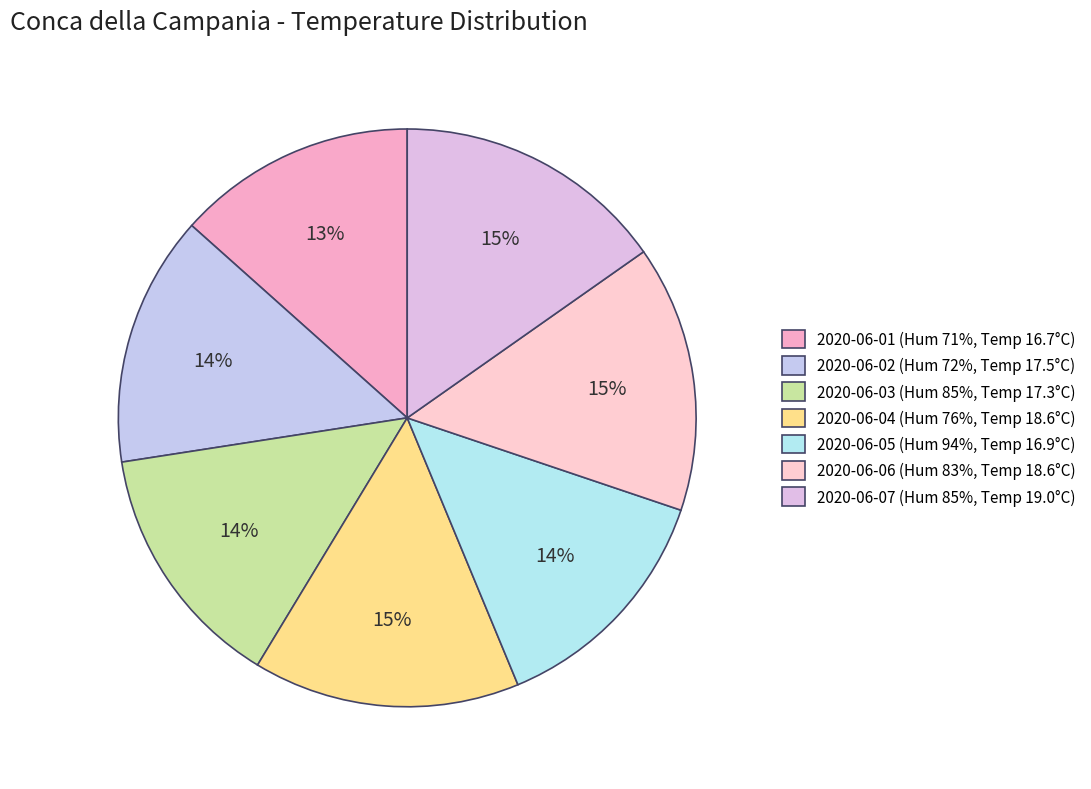

How many segments does this pie chart have?

7